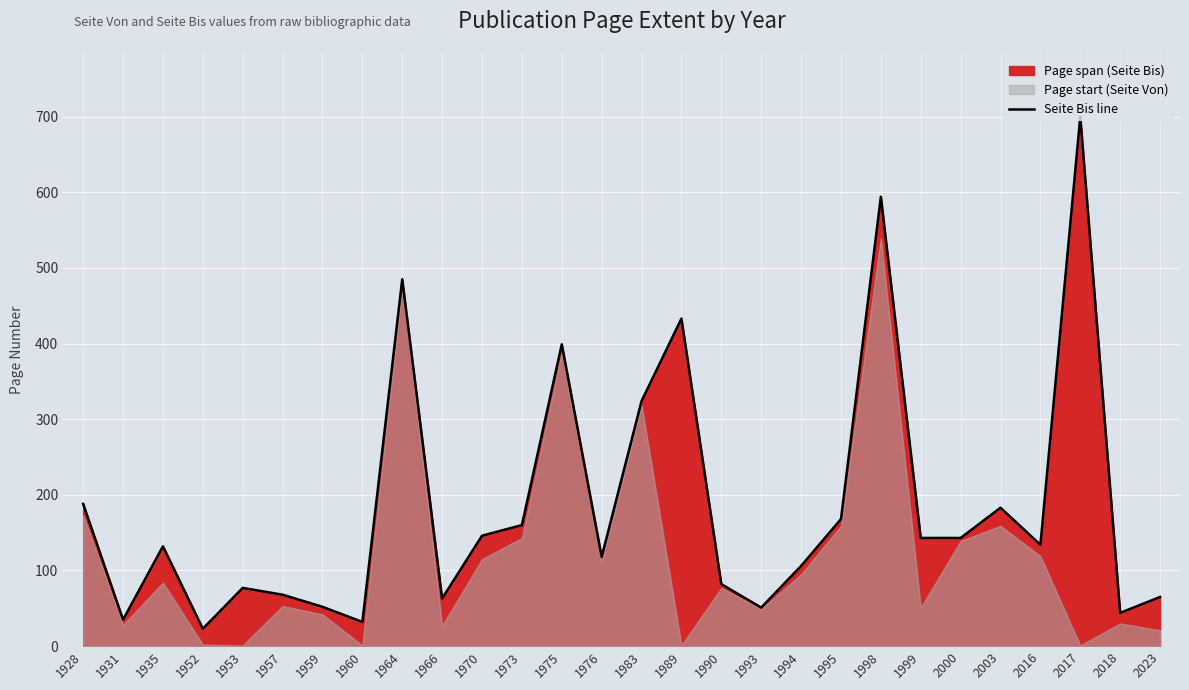

The value at 1960 is 32. True or false?

True